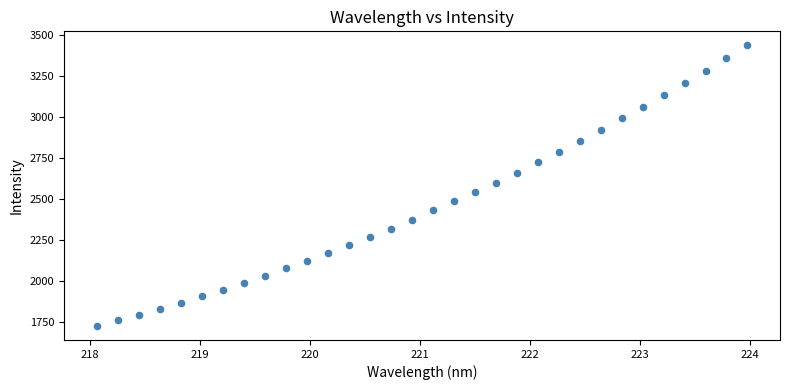

What is the range of X values (max minus min)?

5.9